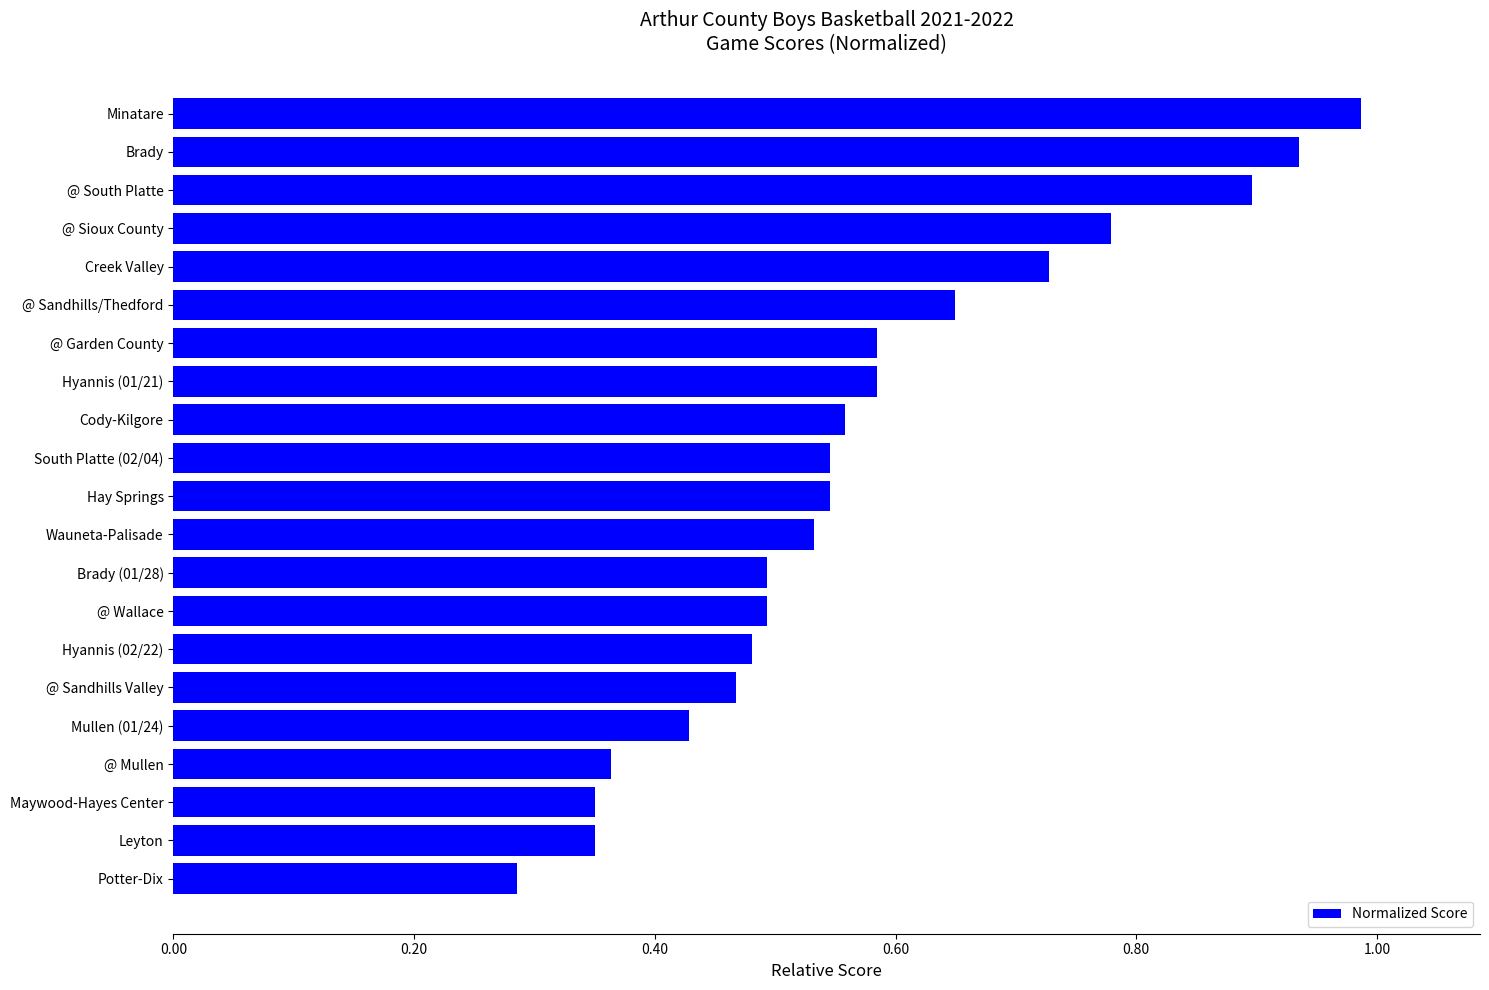

What is the sum of all values?

12.0